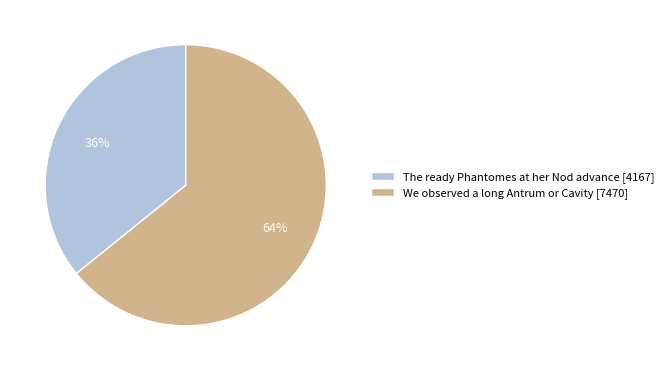

Rank the categories by value from highest to lowest.

We observed a long Antrum or Cavity, The ready Phantomes at her Nod advance